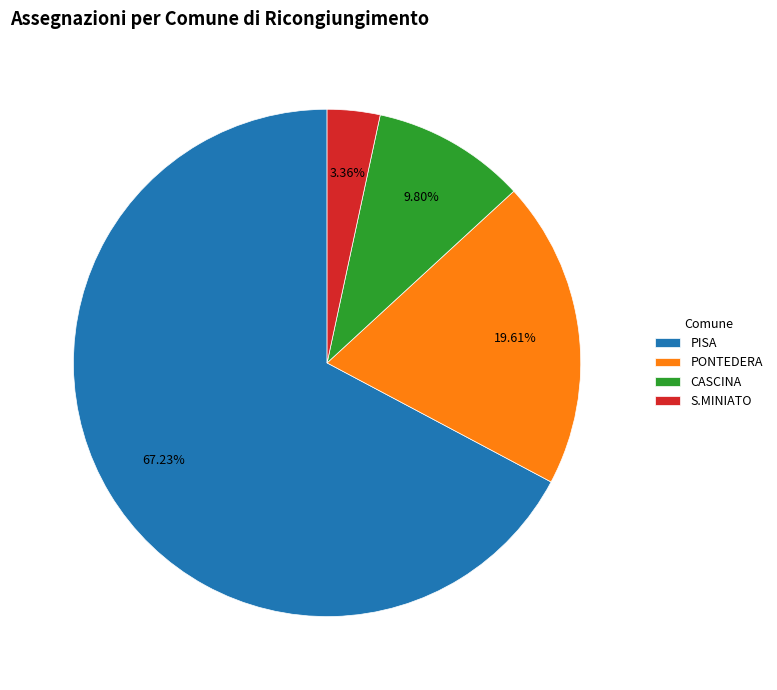

Is the sum of PISA and PONTEDERA greater than half?

Yes